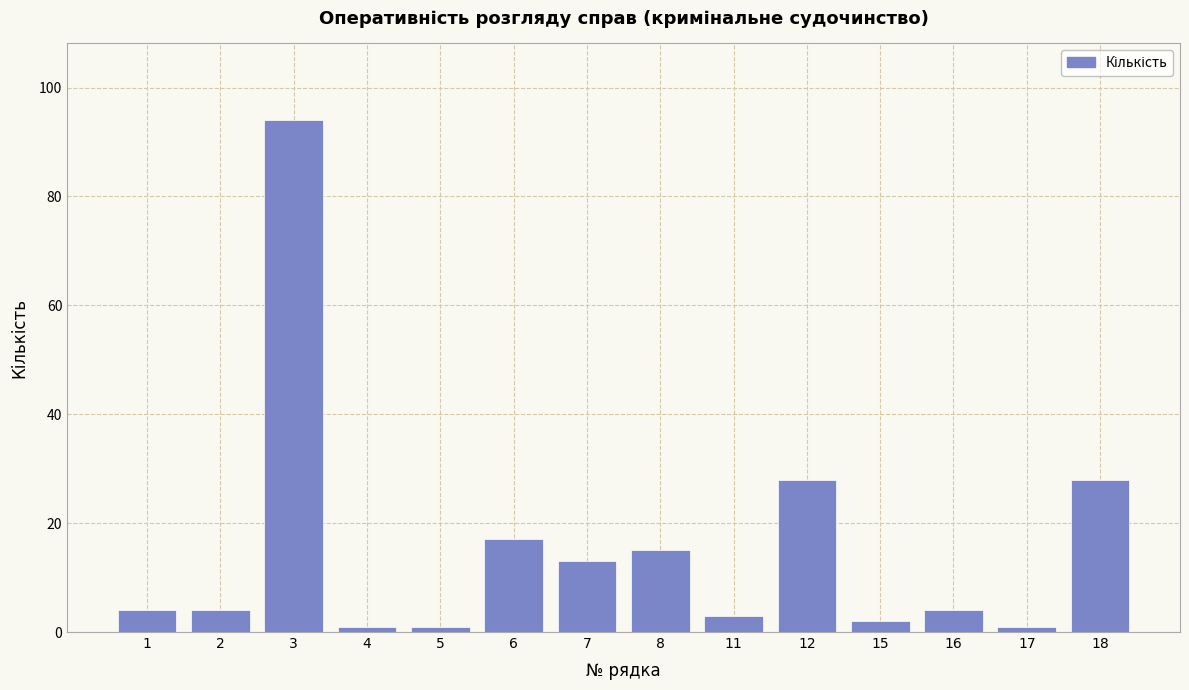

Reading left to right, extract all data points from this chart.

1=4	2=4	3=94	4=1	5=1	6=17	7=13	8=15	11=3	12=28	15=2	16=4	17=1	18=28